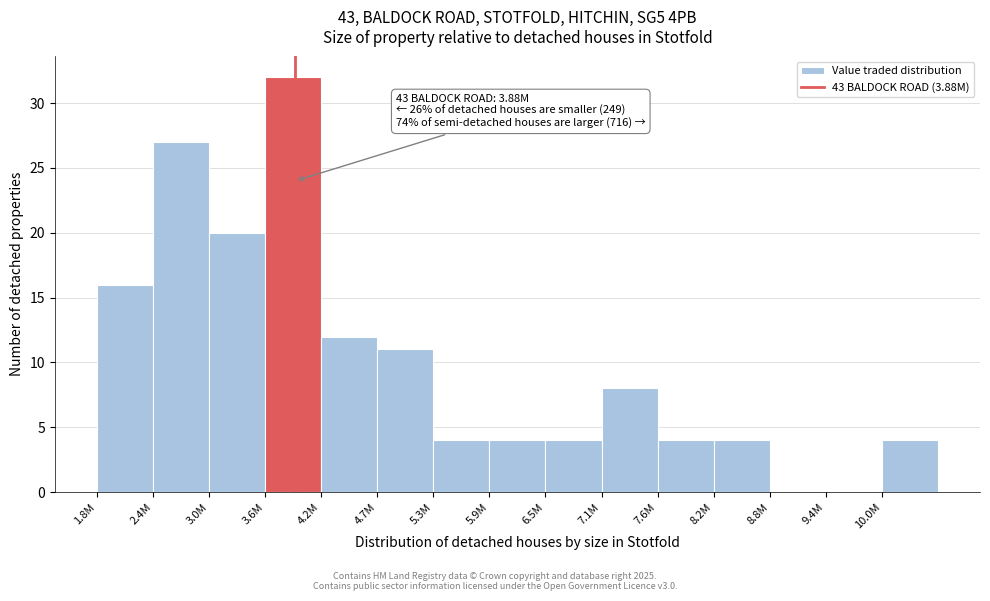

Reading right to left, list all the values displayed in this chart.

10.0M=4	9.4M=0	8.8M=0	8.2M=4	7.6M=4	7.1M=8	6.5M=4	5.9M=4	5.3M=4	4.7M=11	4.2M=12	3.6M=32	3.0M=20	2.4M=27	1.8M=16